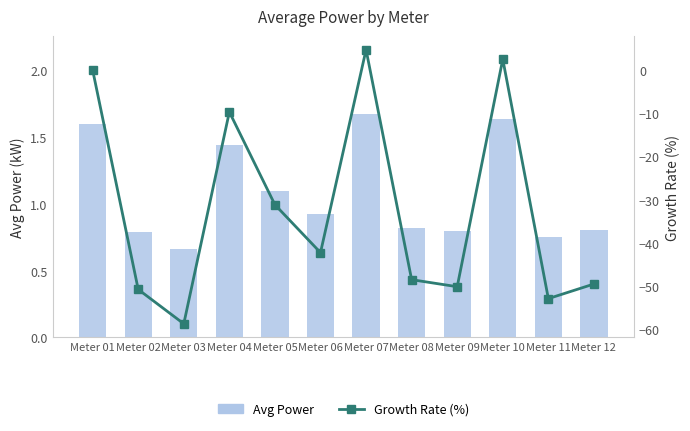

At which category is the sum across all series the highest?

Meter 07